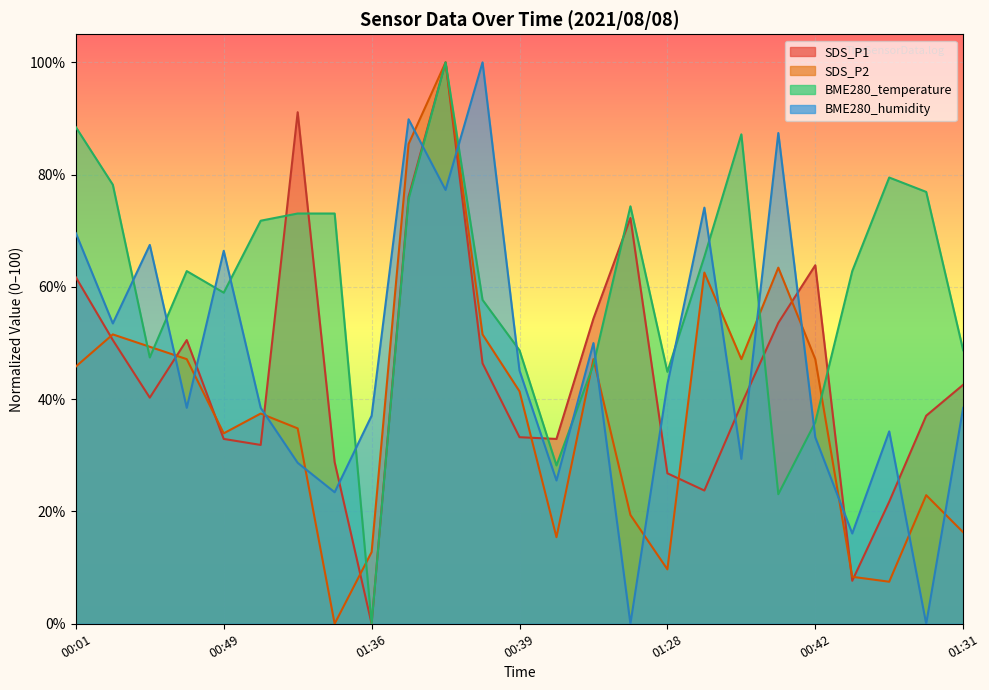

Between which two adjacent categories do SDS_P1 and SDS_P2 first intersect?

00:01 and 00:13